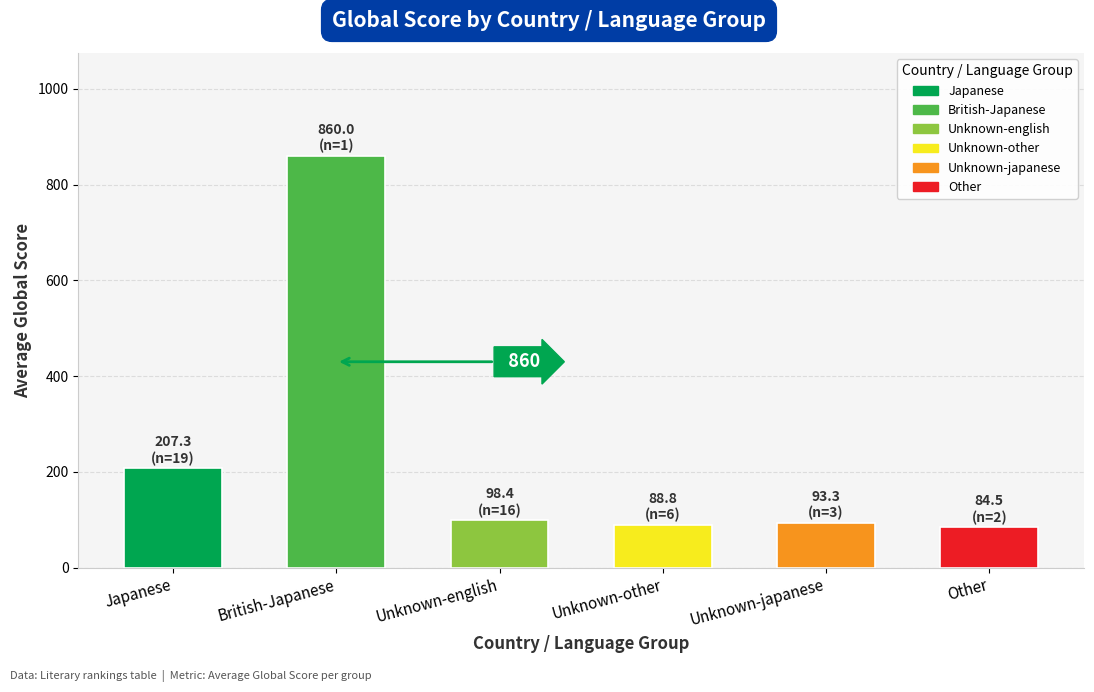

What is the maximum value shown in the chart?

860.0